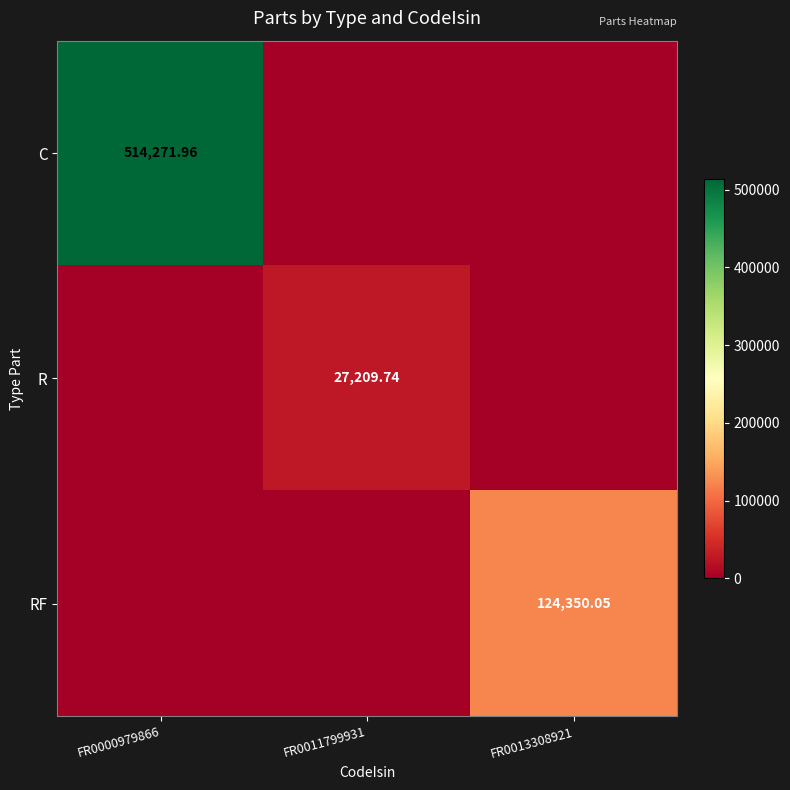

Rank the series by their average value, from highest to lowest.

C, RF, R